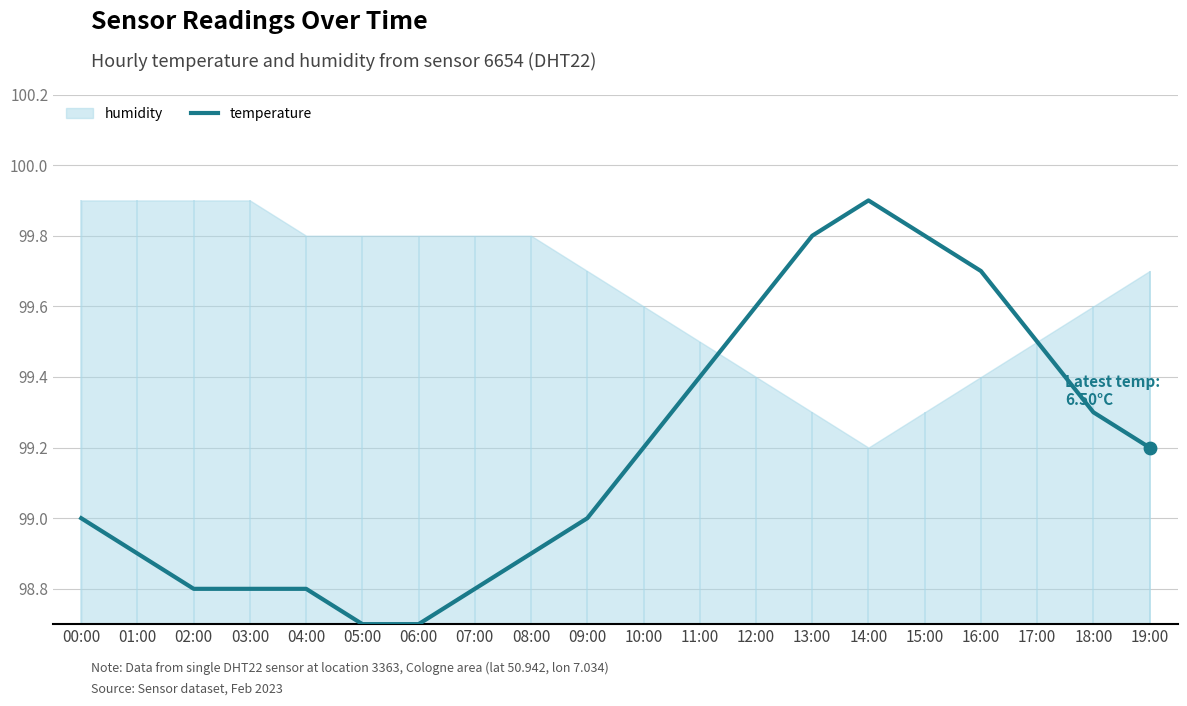

What is the change in value from 04:00 to 09:00?

+0.2